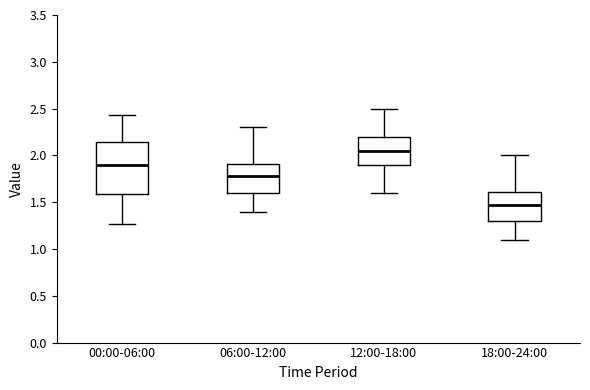

Which box's median line is the highest?

12:00-18:00